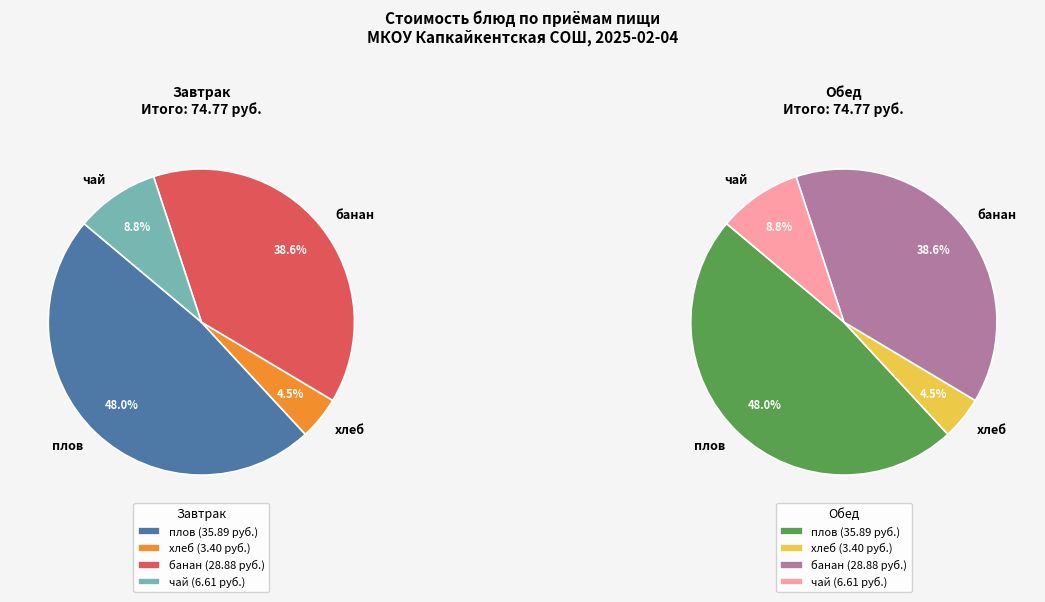

Which slice is the largest?

плов (Завтрак)